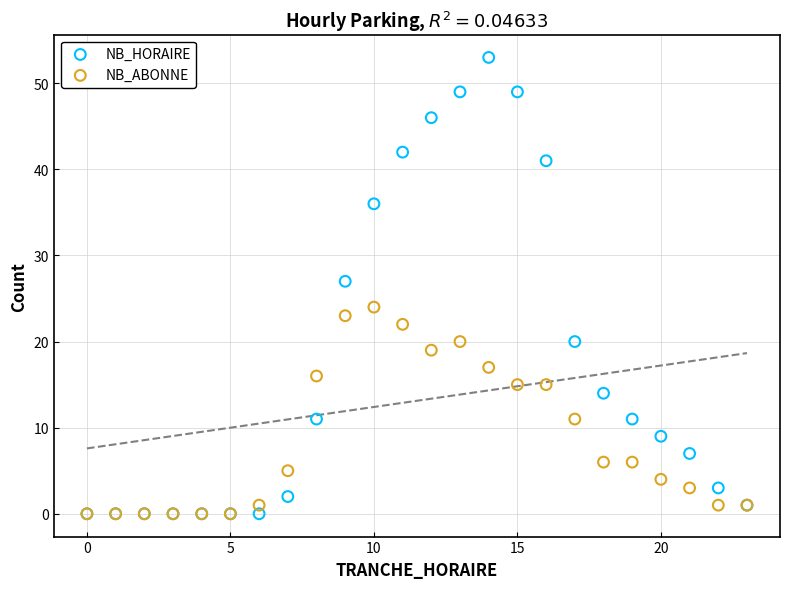

In the NB_HORAIRE series, what Y value is closest to 26?

27